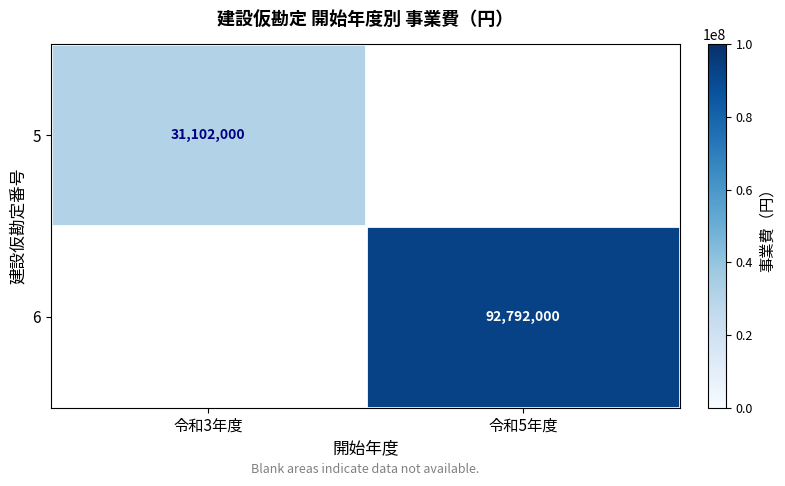

Which label corresponds to the largest value in the chart?

令和5年度